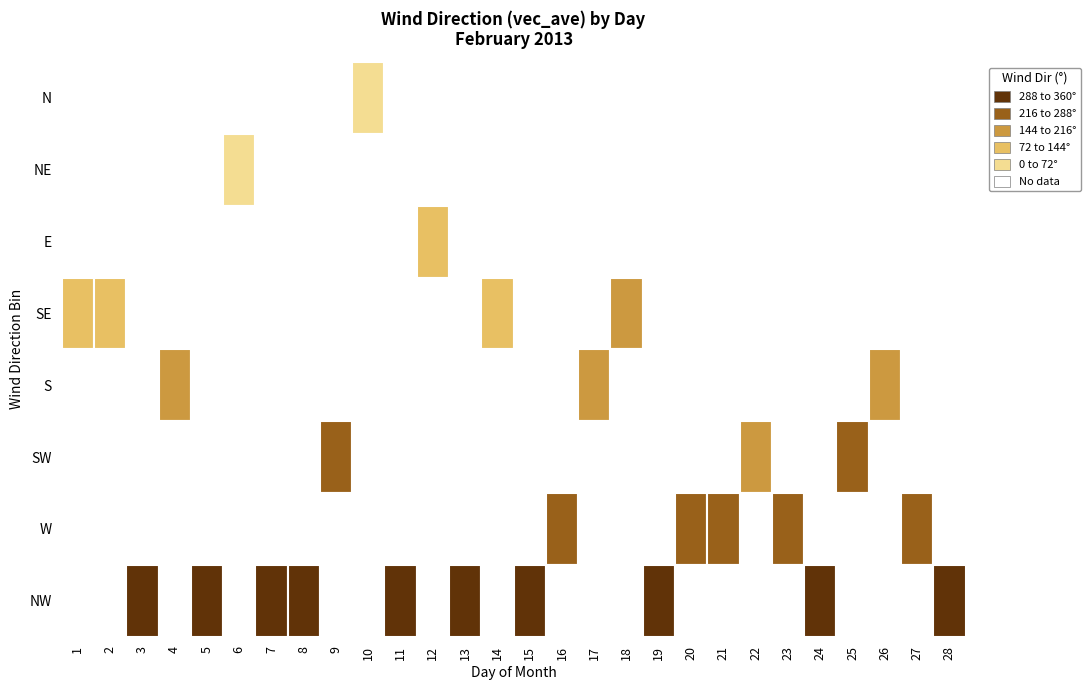

List the labels in order of value, smallest first.

10, 6, 12, 2, 1, 14, 18, 26, 17, 4, 22, 25, 9, 16, 23, 20, 21, 27, 28, 24, 5, 15, 3, 11, 13, 19, 8, 7